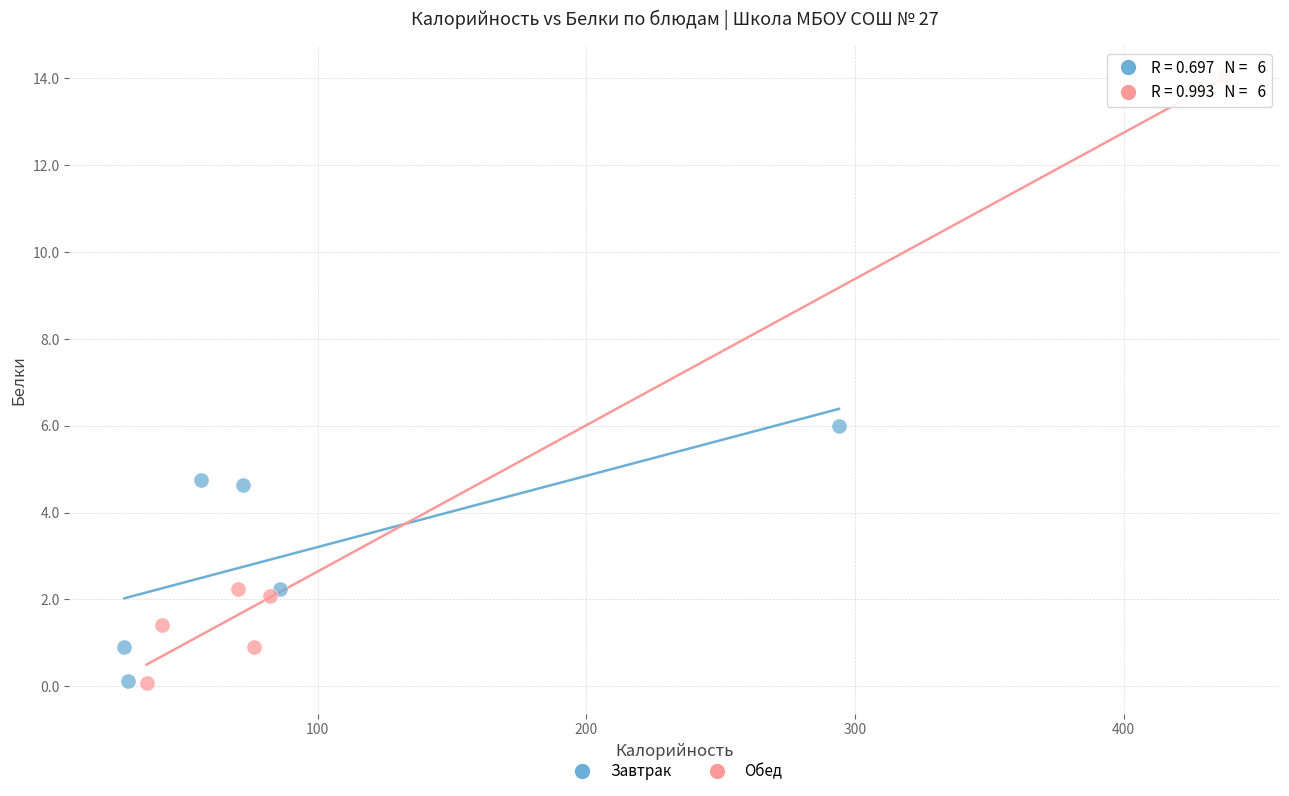

Which series has the largest Y range (max minus min)?

Обед